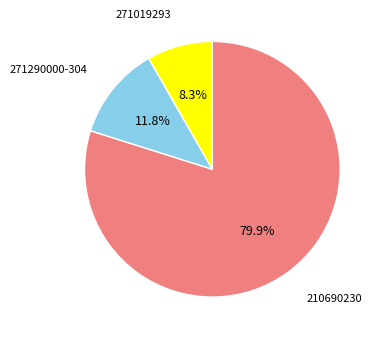

Does any single category account for the majority?

Yes